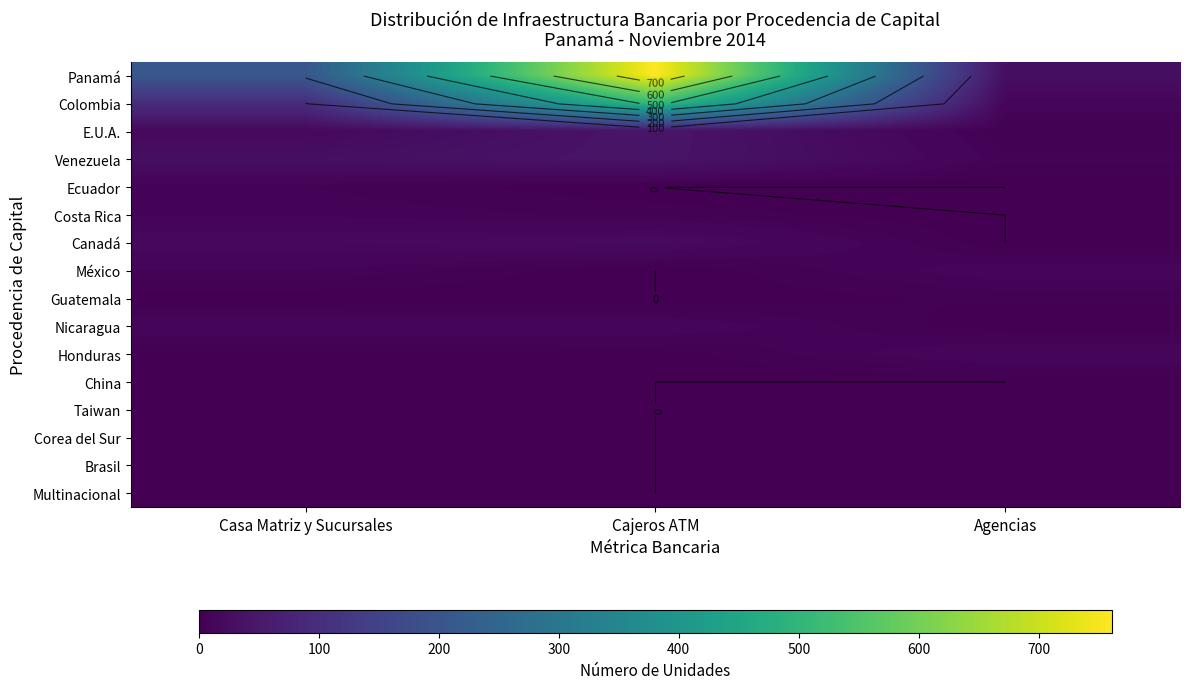

The Costa Rica series shows 13 at Casa Matriz y Sucursales. True or false?

False